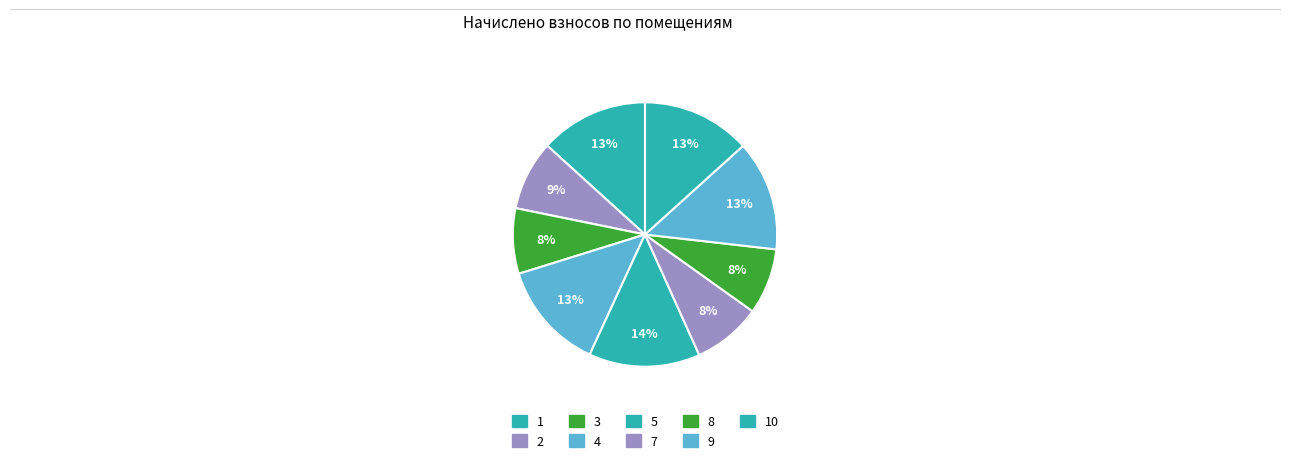

Does any single category account for the majority?

No